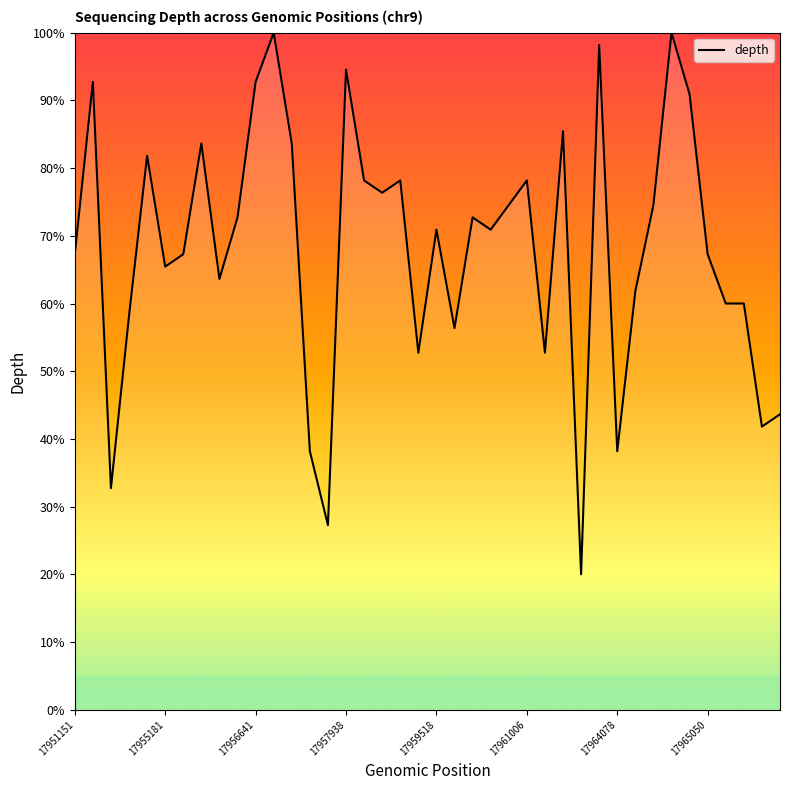

What is the smallest value displayed?

20.0